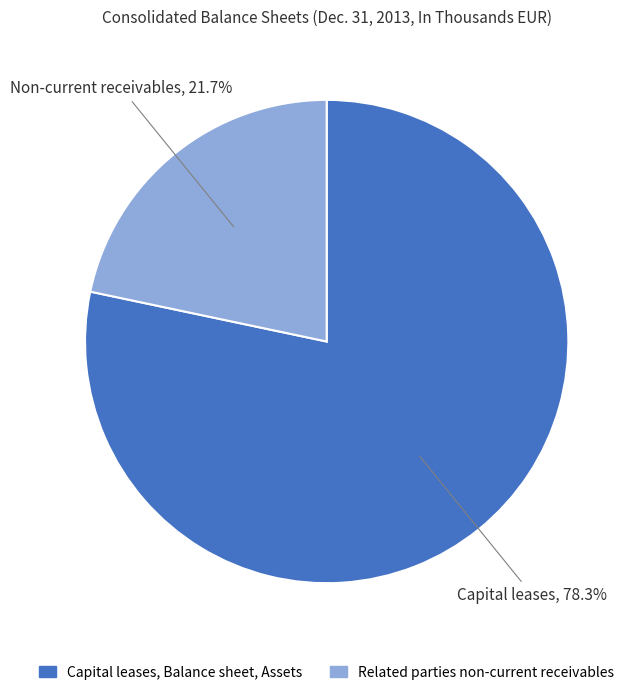

To the nearest percent, what portion does Related parties non-current receivables represent?

22%